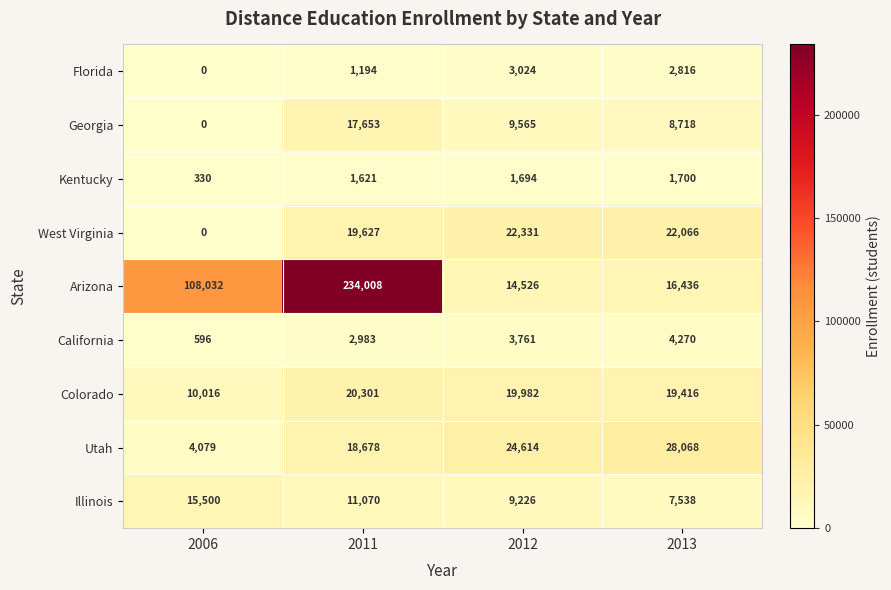

List the series in order of their peak value, lowest first.

Kentucky, Florida, California, Illinois, Georgia, Colorado, West Virginia, Utah, Arizona